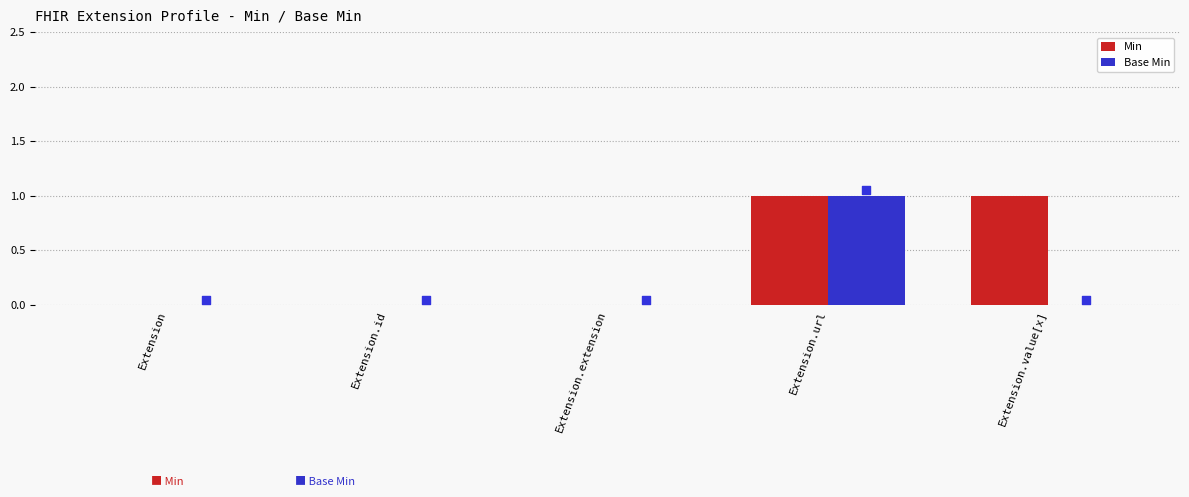

What are all the series names shown in the legend?

Min, Base Min